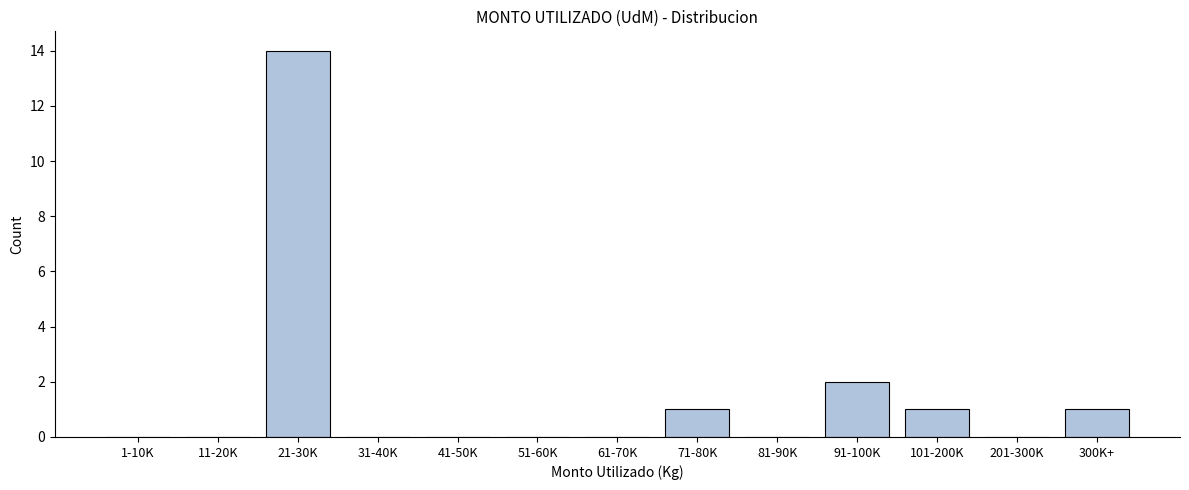

Reading left to right, list all the values displayed in this chart.

1-10K=0	11-20K=0	21-30K=14	31-40K=0	41-50K=0	51-60K=0	61-70K=0	71-80K=1	81-90K=0	91-100K=2	101-200K=1	201-300K=0	300K+=1